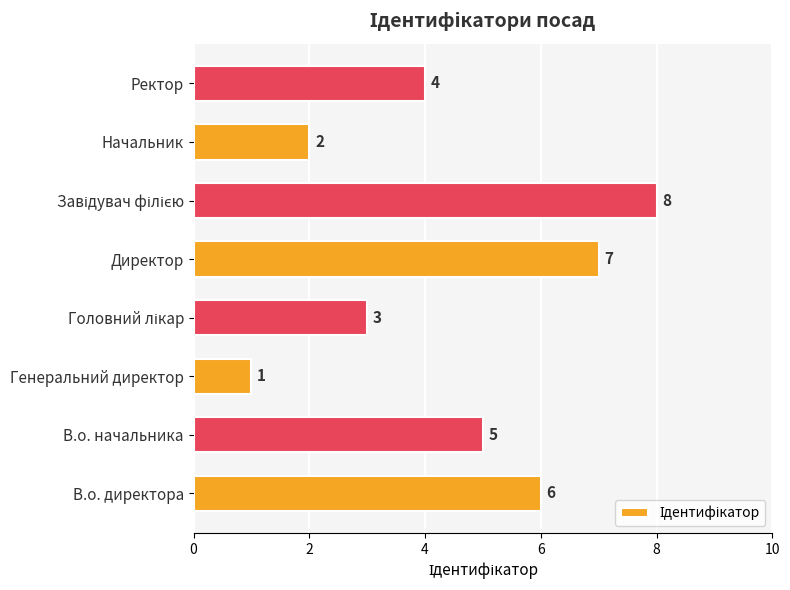

What is the sum of all values?

36